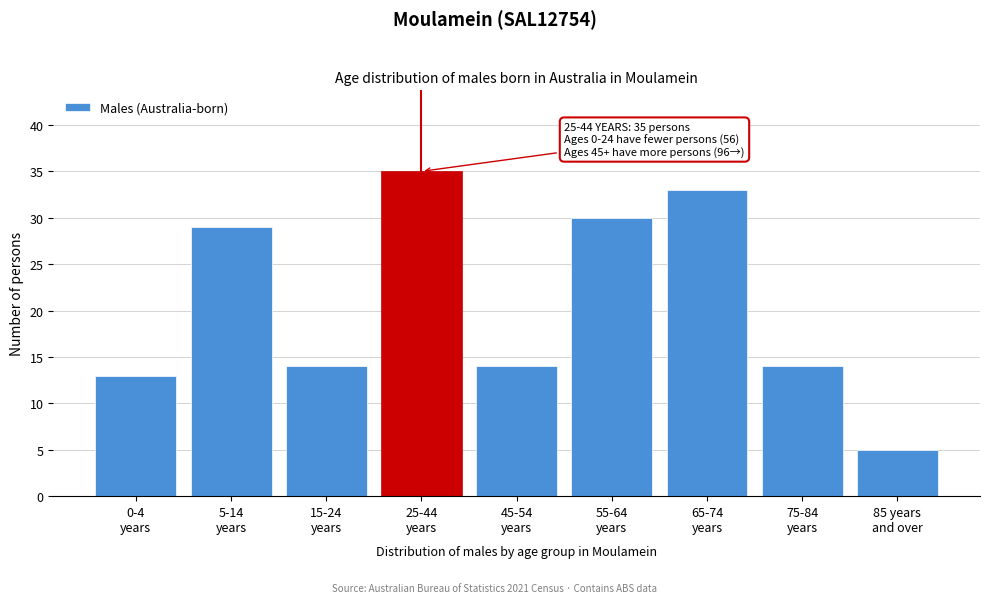

Reading left to right, list all the values displayed in this chart.

13	29	14	35	14	30	33	14	5